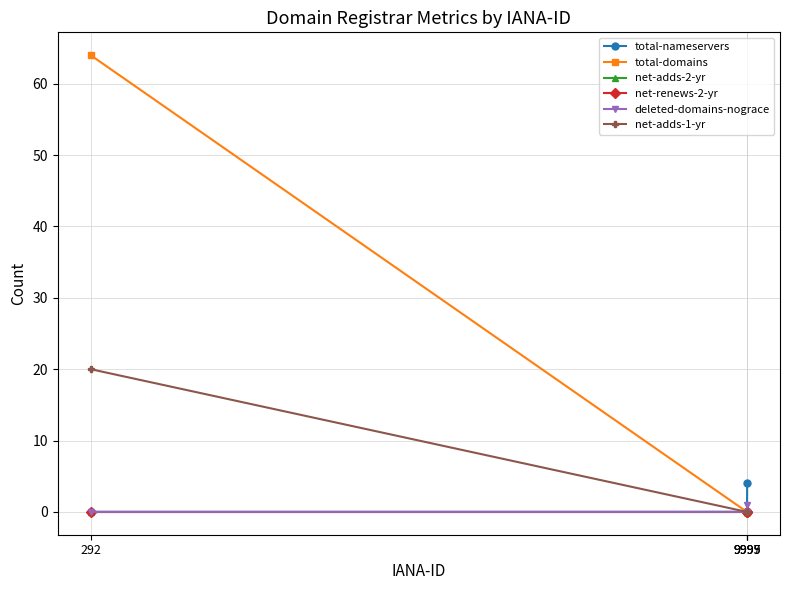

At how many categories does at least one series exceed 10?

1